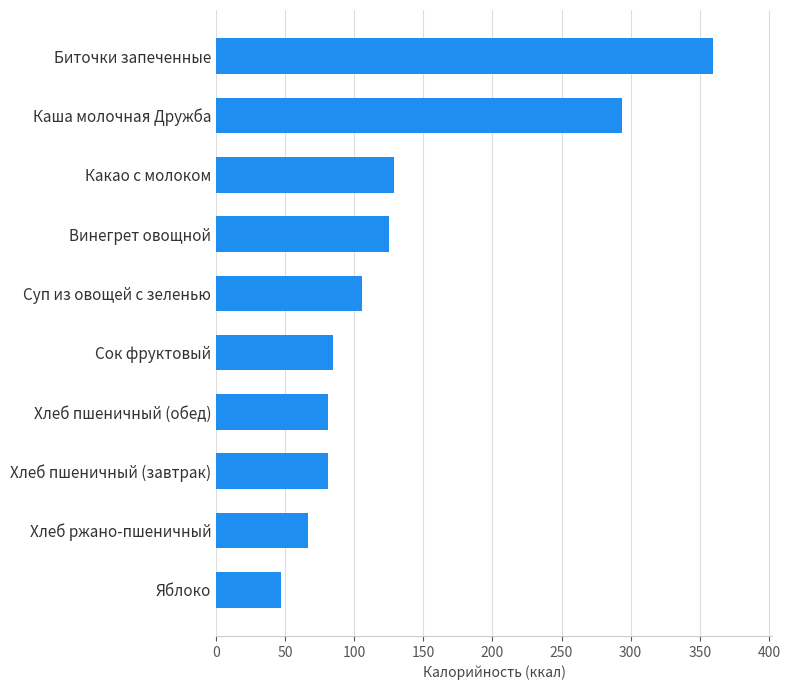

What is the average value?

137.2